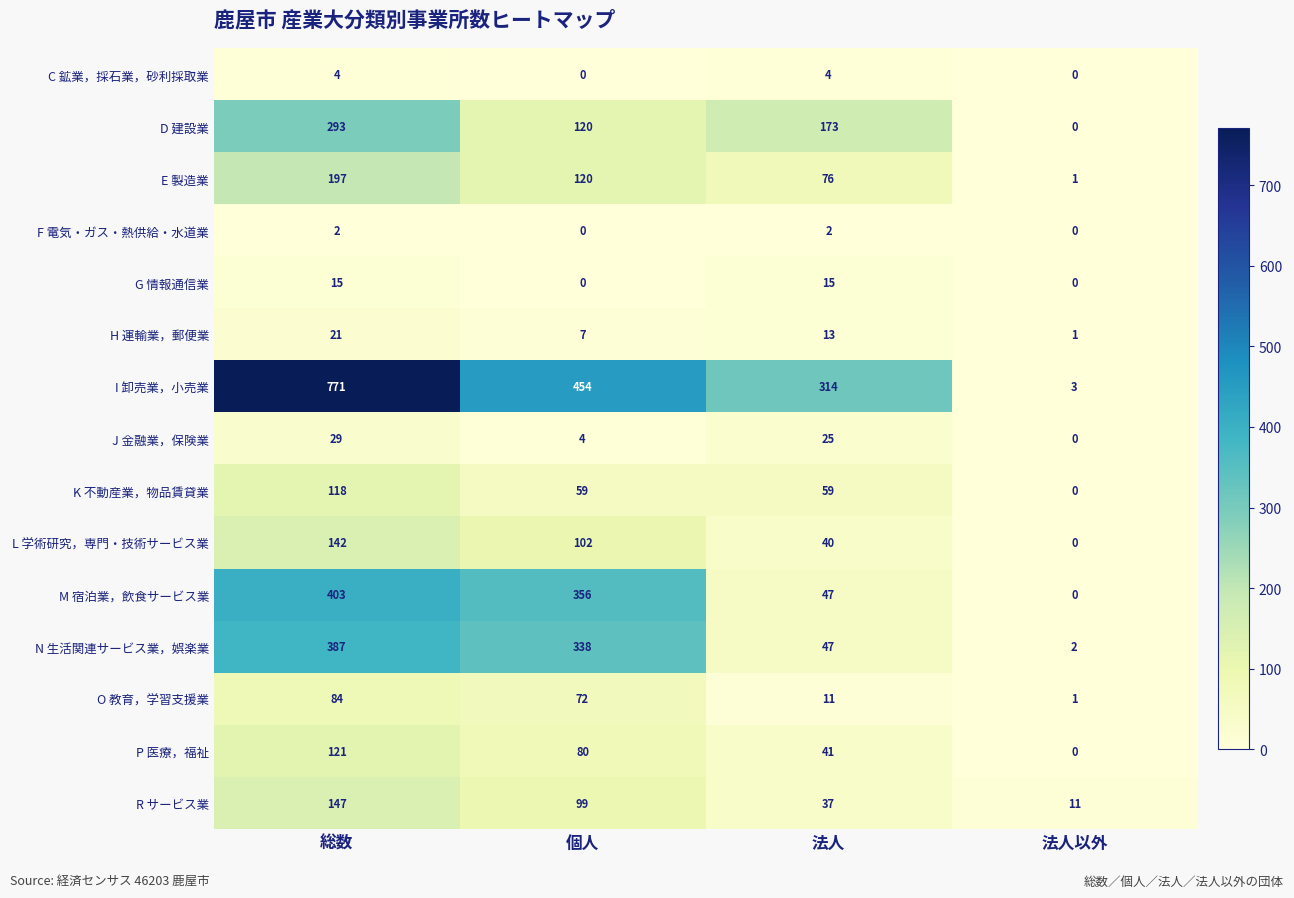

Which category has the highest value across all series?

総数